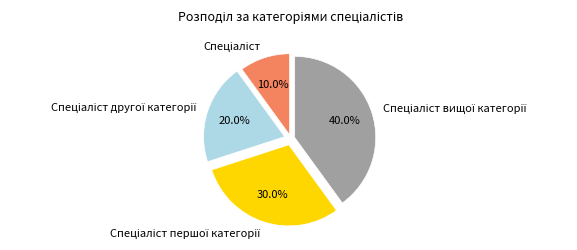

Is there any slice that represents more than half of the pie?

No